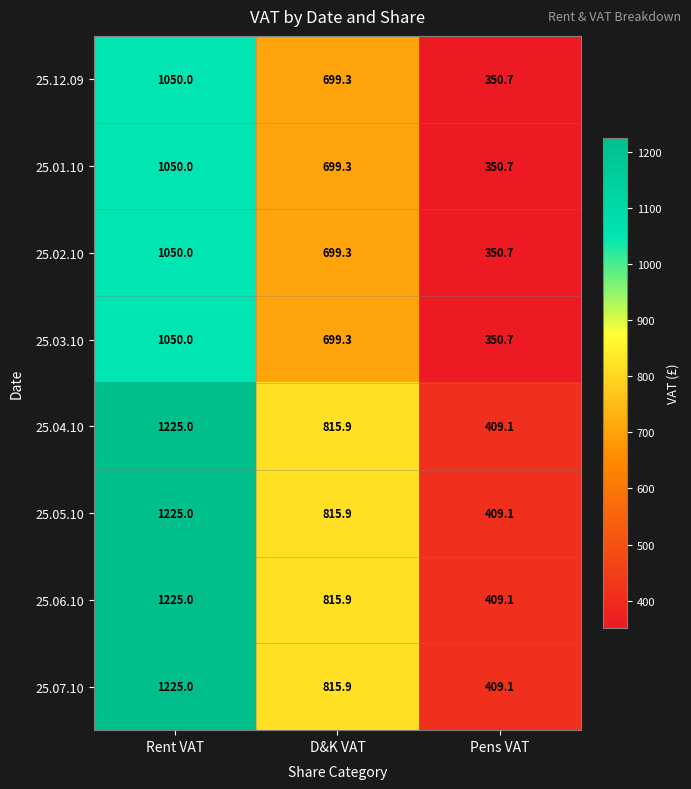

Reading left to right, what are all the values shown in this chart?

25.12.09: 1050.0	699.3	350.7
25.01.10: 1050.0	699.3	350.7
25.02.10: 1050.0	699.3	350.7
25.03.10: 1050.0	699.3	350.7
25.04.10: 1225.0	815.9	409.1
25.05.10: 1225.0	815.9	409.1
25.06.10: 1225.0	815.9	409.1
25.07.10: 1225.0	815.9	409.1